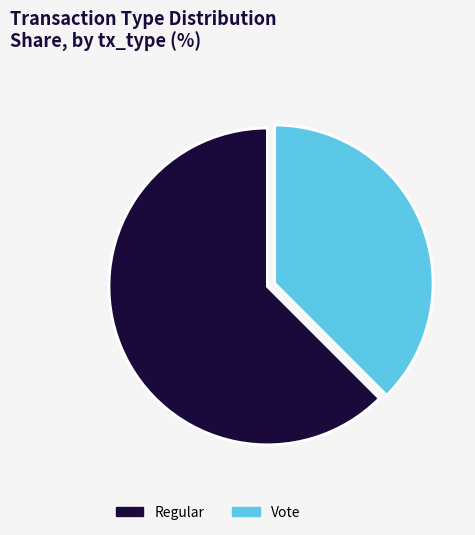

How many segments does this pie chart have?

2